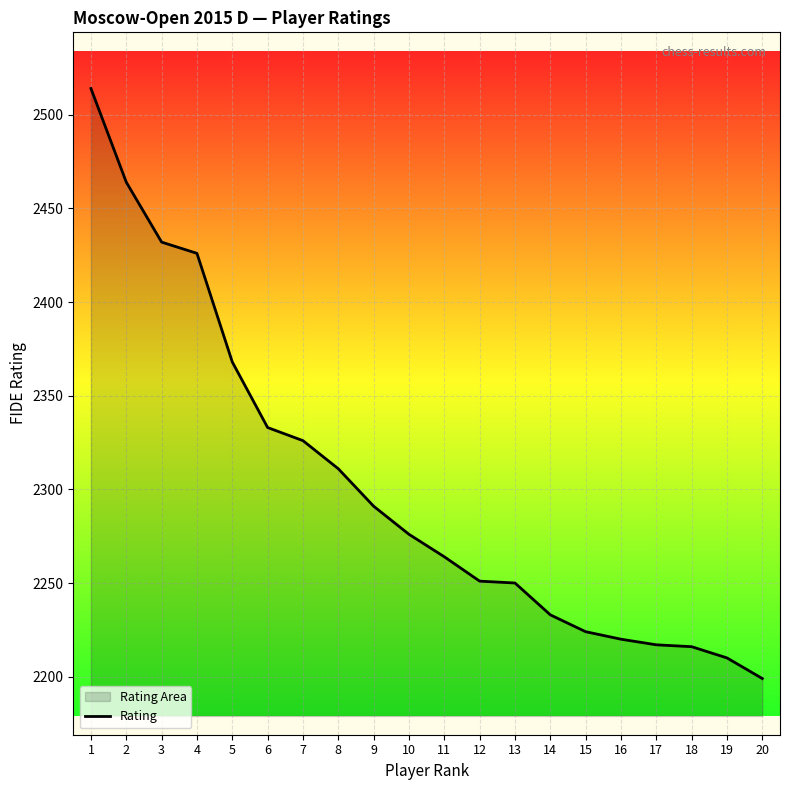

Which label corresponds to the smallest value in the chart?

20